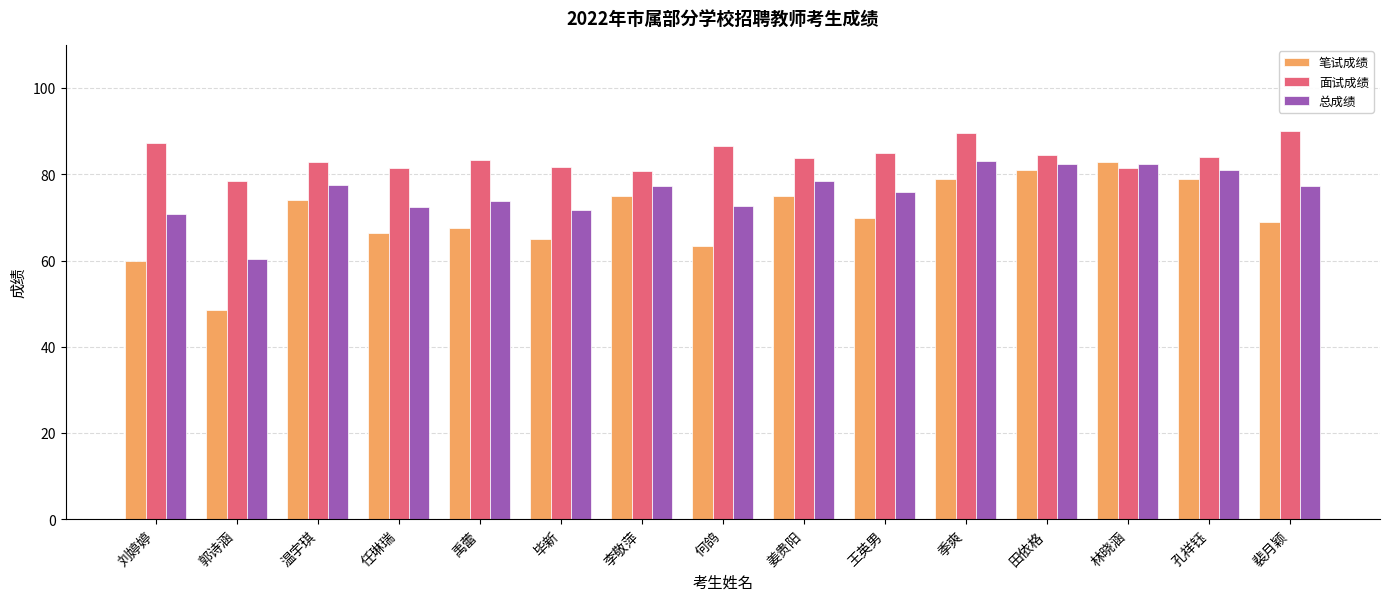

What value does the 面试成绩 series have at 何鸽?

86.6